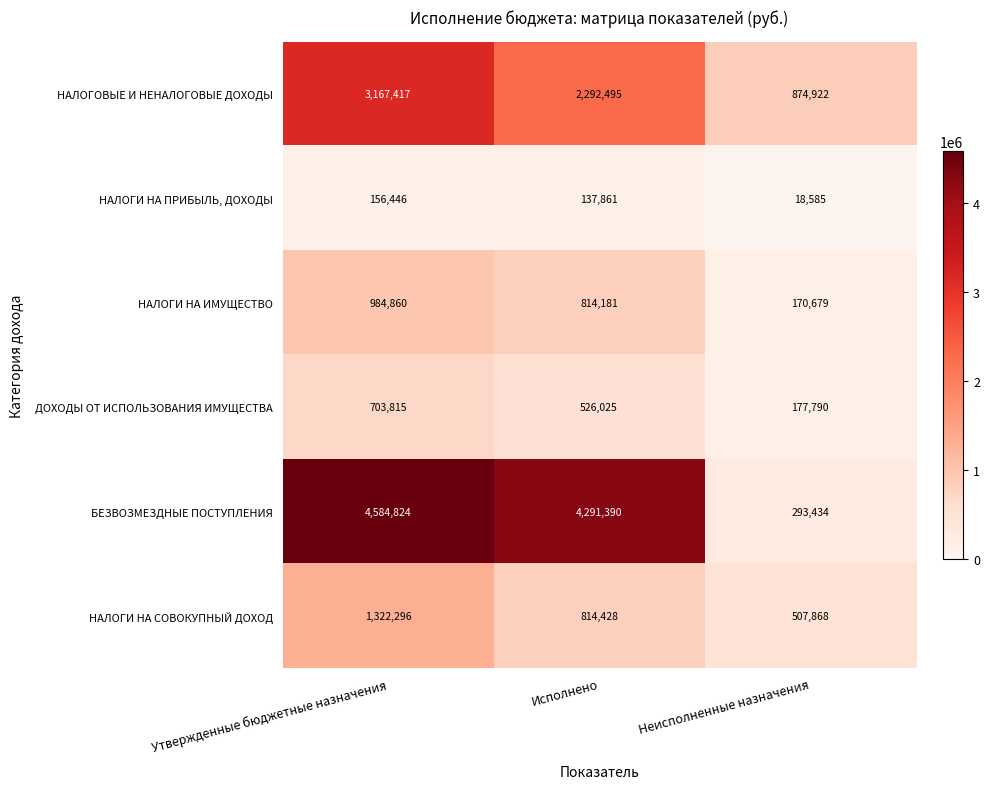

What is the difference between the НАЛОГИ НА ПРИБЫЛЬ, ДОХОДЫ values at Исполнено and Утвержденные бюджетные назначения?

18585